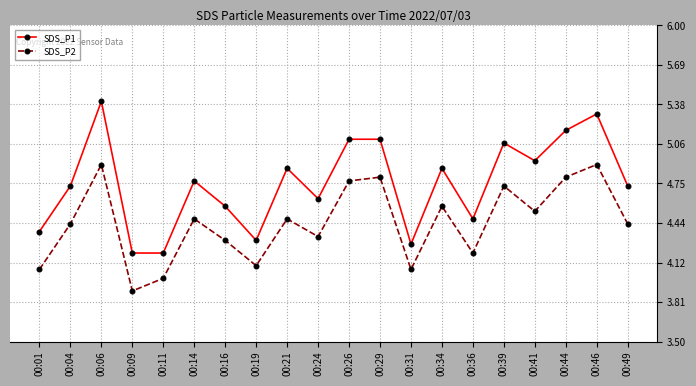

In SDS_P2, how many points are higher than both neighbors (excluding endpoints)?

7